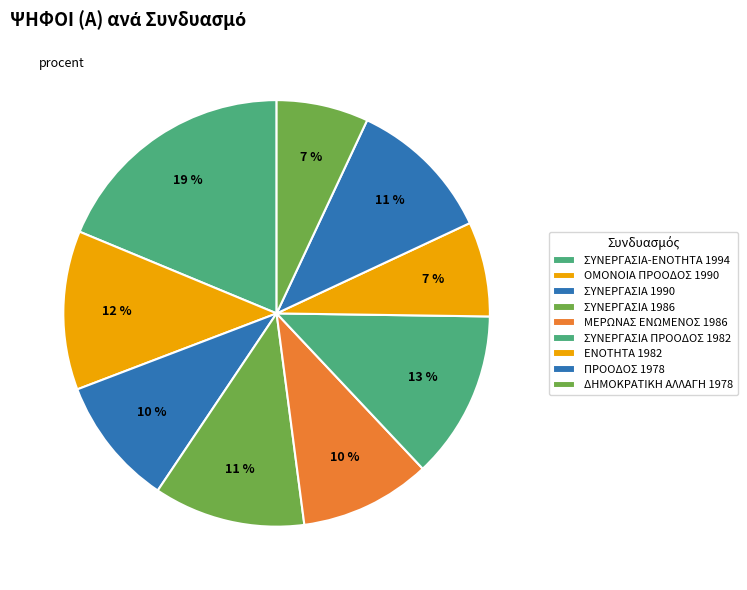

Is there any slice that represents more than half of the pie?

No